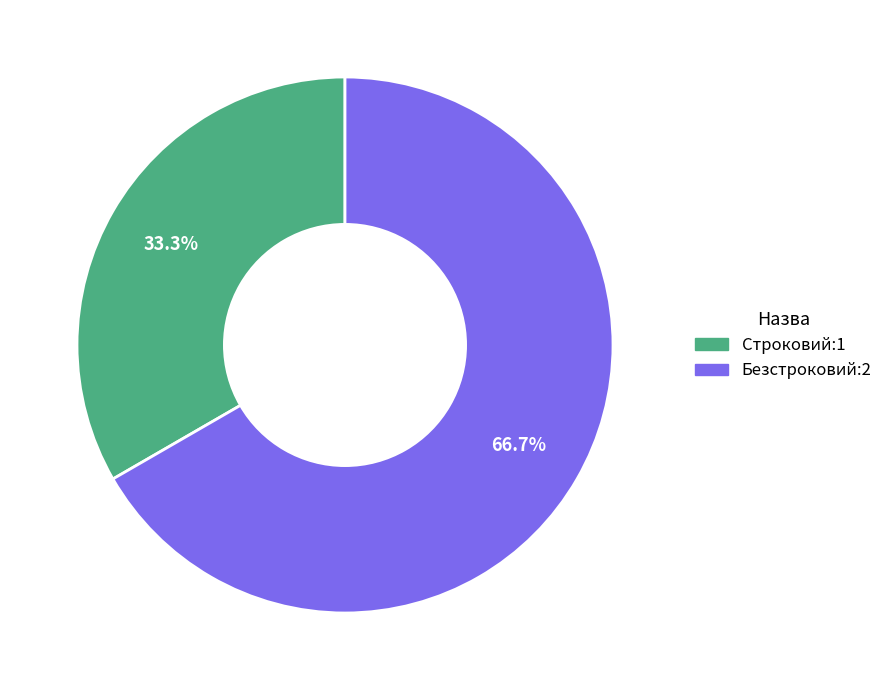

To the nearest percent, what is the combined percentage of Строковий and Безстроковий?

100%